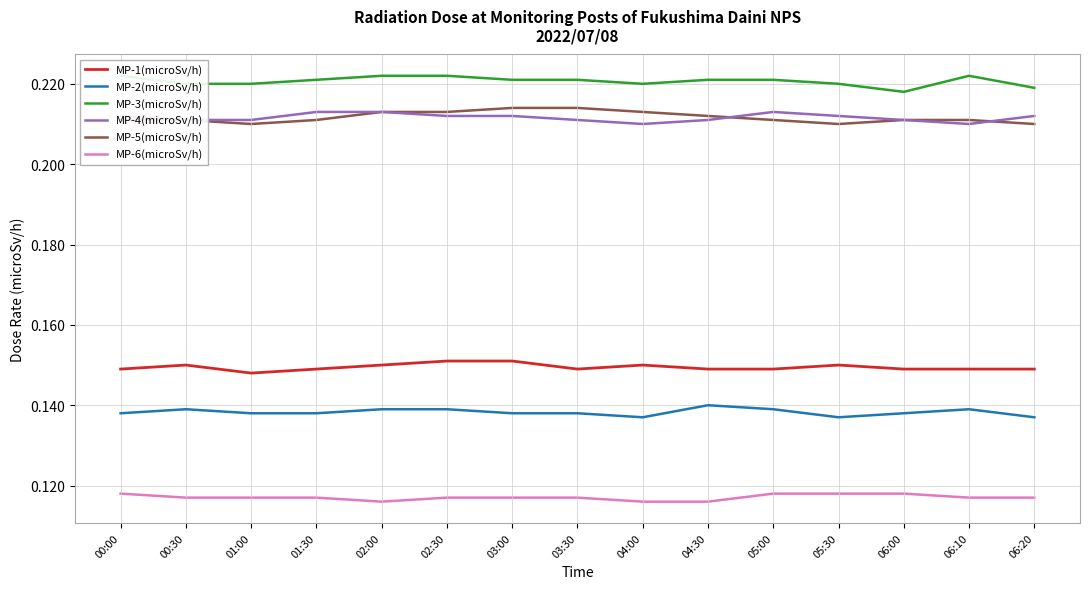

True or false: MP-5(microSv/h) and MP-2(microSv/h) cross at least once.

False